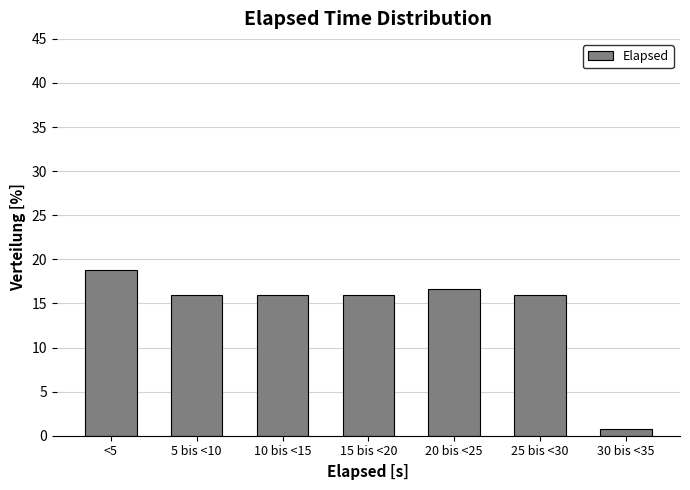

Reading left to right, transcribe all the data shown in this chart.

<5=18.8	5 bis <10=15.9	10 bis <15=15.9	15 bis <20=15.9	20 bis <25=16.7	25 bis <30=15.9	30 bis <35=0.7